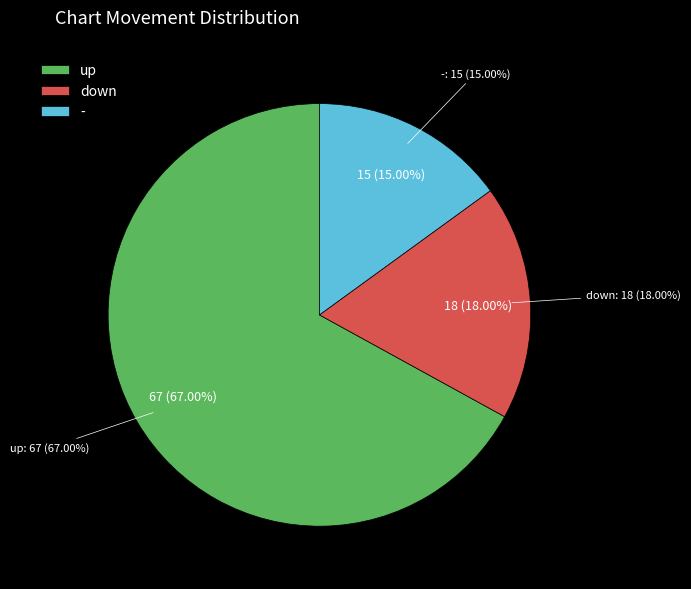

The up slice represents 67% of the pie. True or false?

True